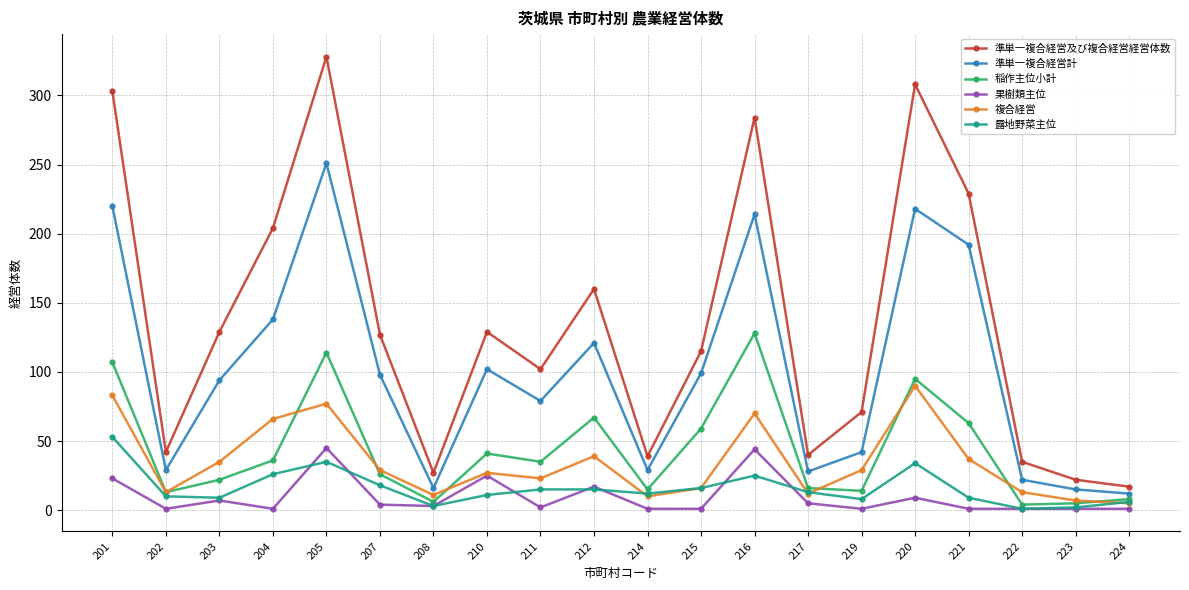

How many data points in 準単一複合経営計 are less than 98?

10